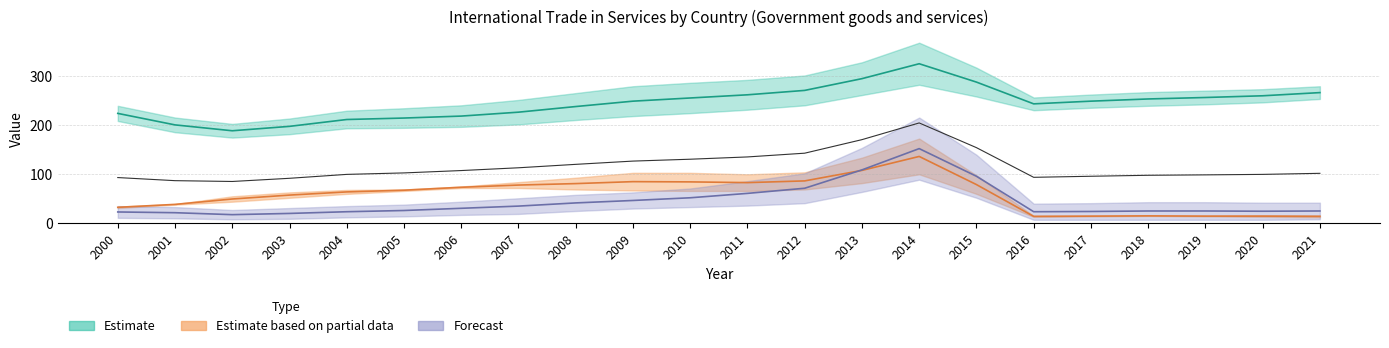

The value of Malaysia at 2012 is 143.2. True or false?

True